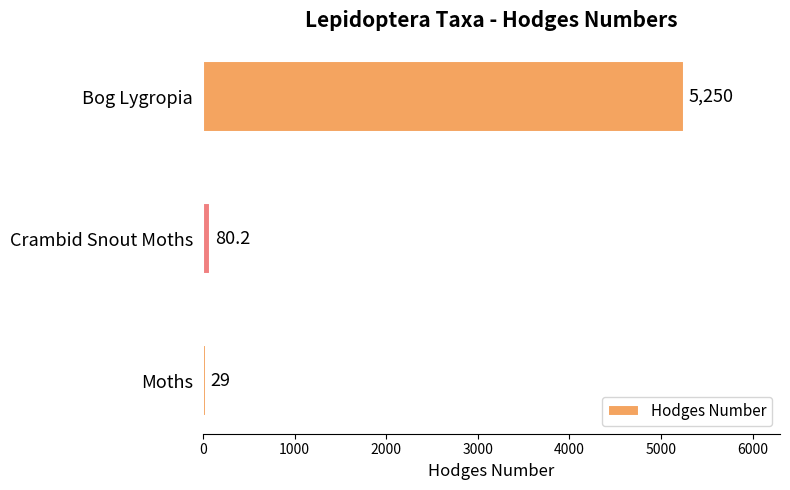

What is the difference between the maximum and second lowest values?

5169.8